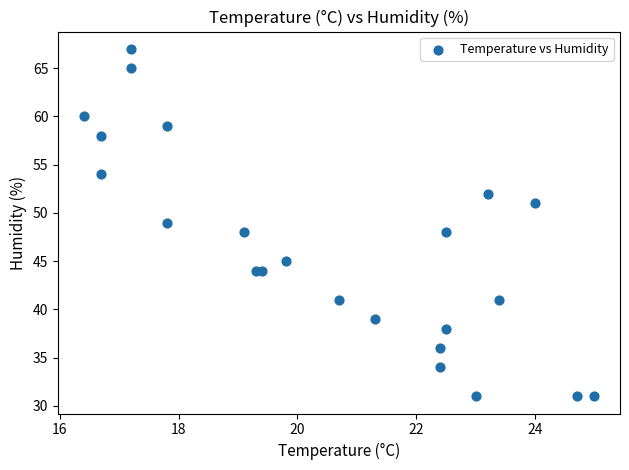

What is the range of Y values (max minus min)?

36